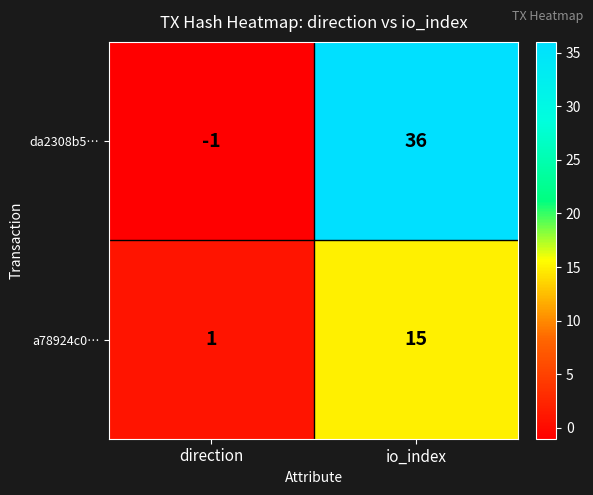

At how many categories does at least one series exceed 33?

1